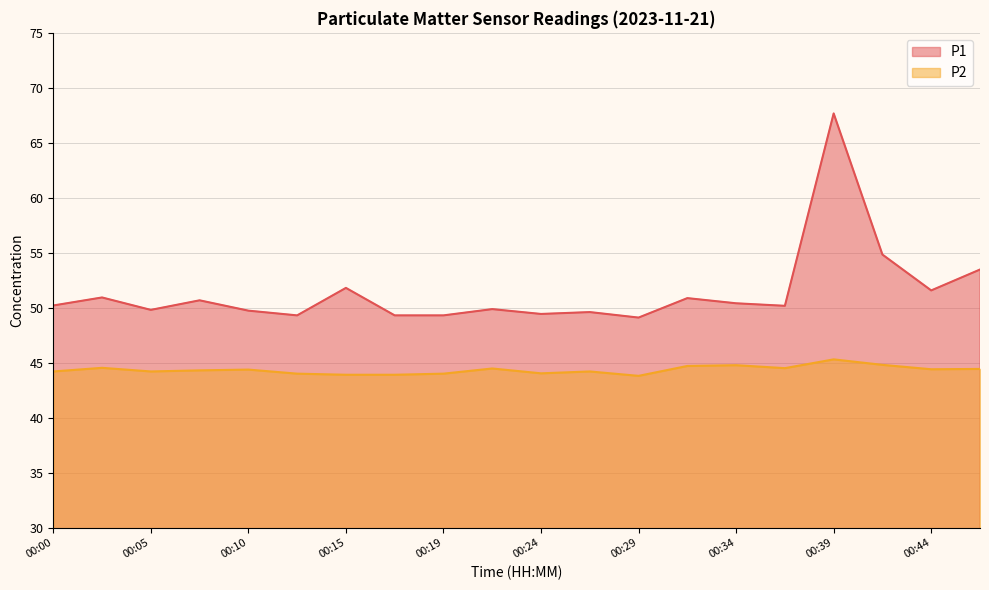

Where is the first local minimum for P2?

00:05